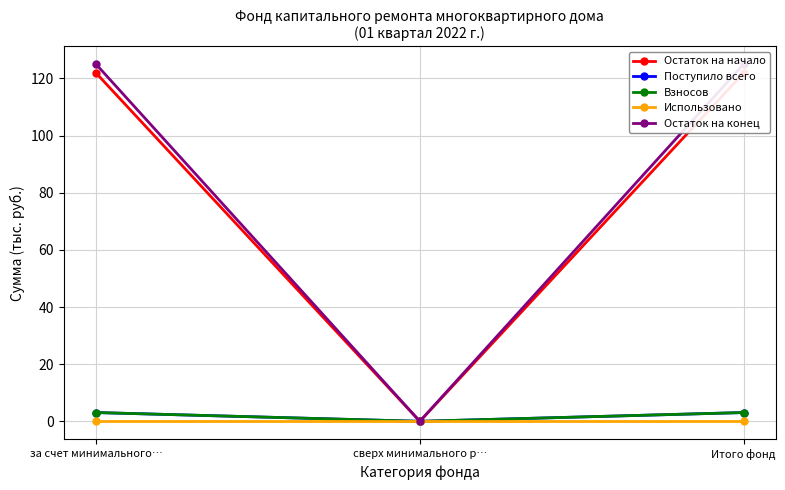

What is the sum of all Остаток на начало values?

243.7